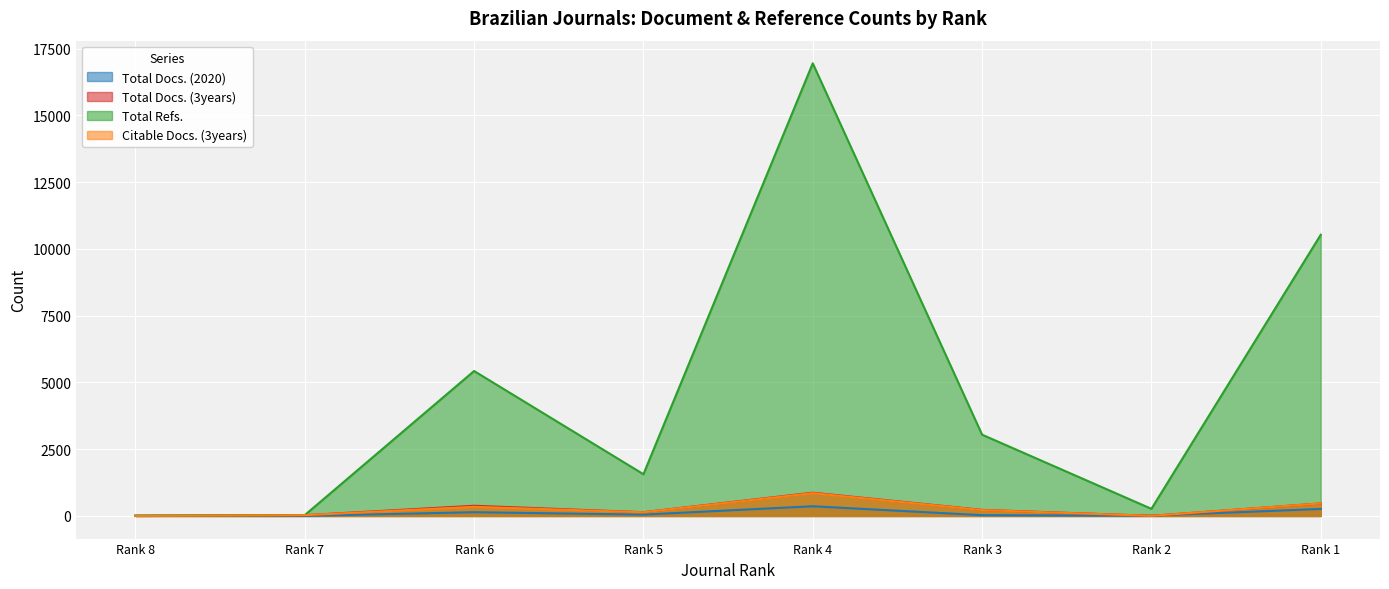

What is the value of the Total Docs. (3years) point at the 5th from the left?

870